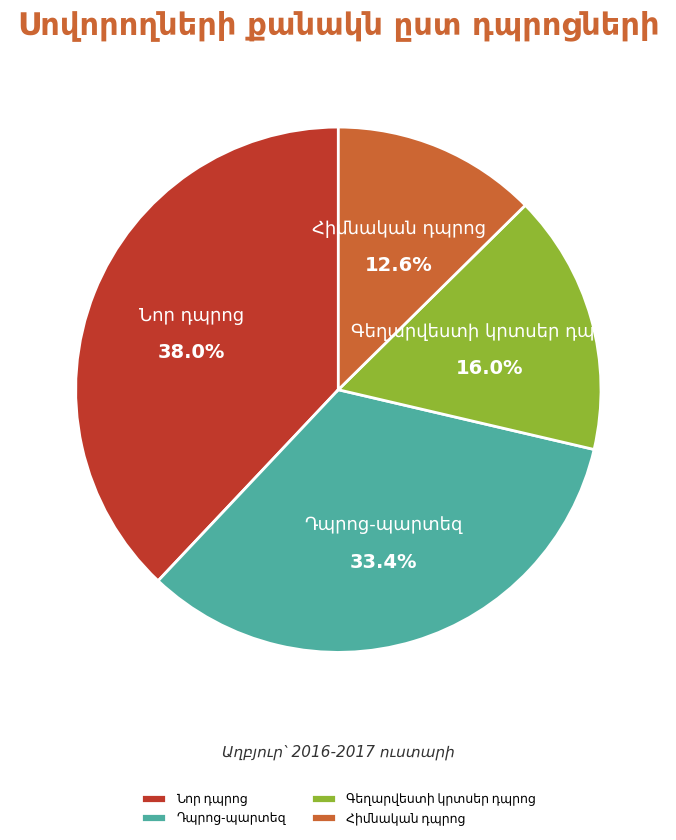

Does any single category account for the majority?

No